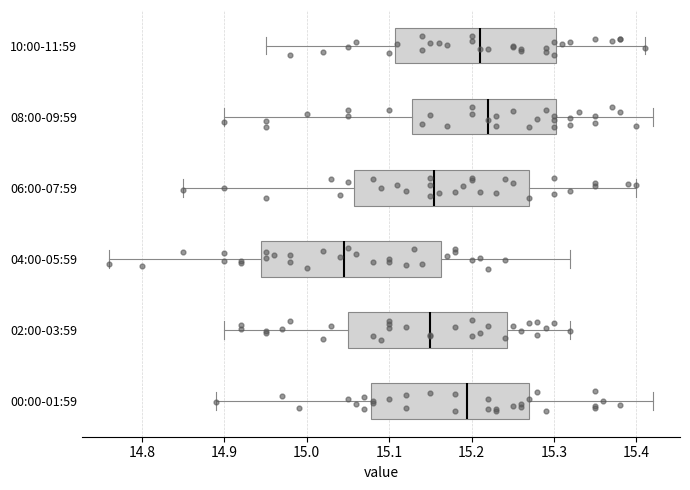

Reading bottom to top, read every box against the x-axis: the position of its median line, the range the box covers, and the ends of its whiskers. The values are not printed on the chart, so give them approximately, as read against the axis.

00:00-01:59: median 15.20, box 15.08 to 15.27, whiskers 14.89 to 15.42
02:00-03:59: median 15.15, box 15.05 to 15.24, whiskers 14.90 to 15.32
04:00-05:59: median 15.05, box 14.95 to 15.16, whiskers 14.76 to 15.32
06:00-07:59: median 15.16, box 15.06 to 15.27, whiskers 14.85 to 15.40
08:00-09:59: median 15.22, box 15.13 to 15.30, whiskers 14.90 to 15.42
10:00-11:59: median 15.21, box 15.11 to 15.30, whiskers 14.95 to 15.41